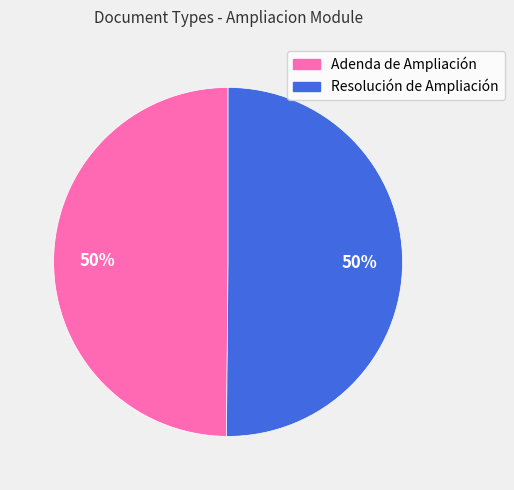

Do Adenda de Ampliación and Resolución de Ampliación together represent more than half of the pie?

Yes